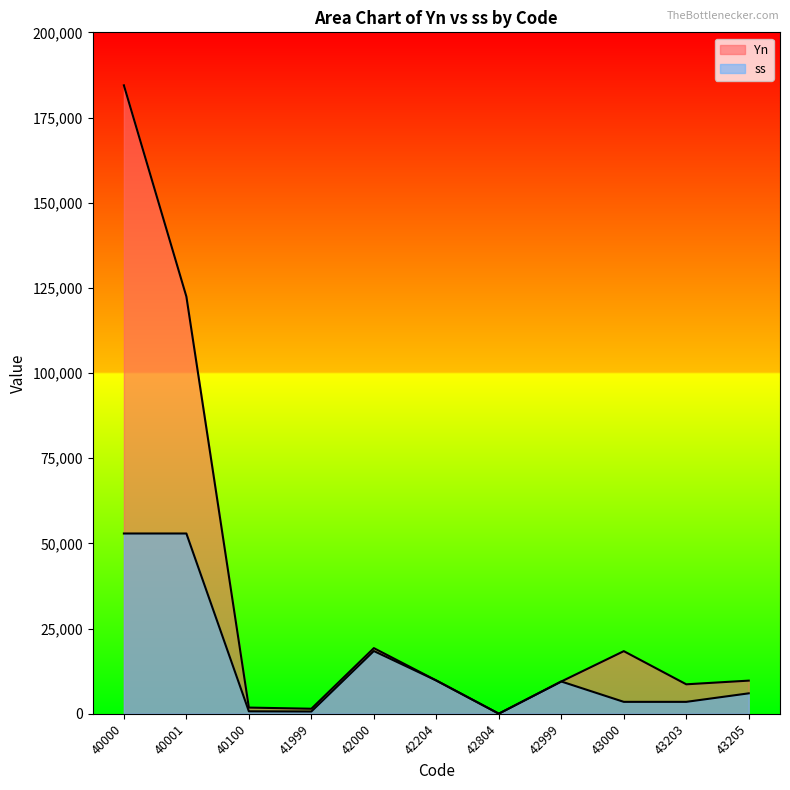

What are all the series names shown in the legend?

Yn, ss